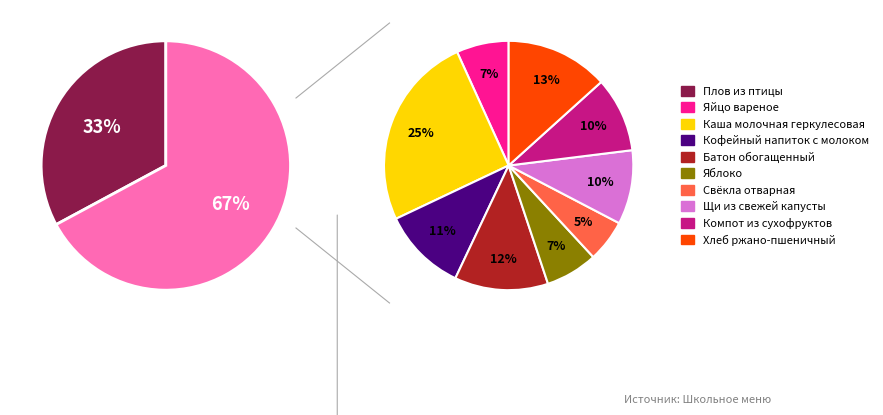

What percentage is NOT represented by Каша молочная геркулесовая?

83.1%